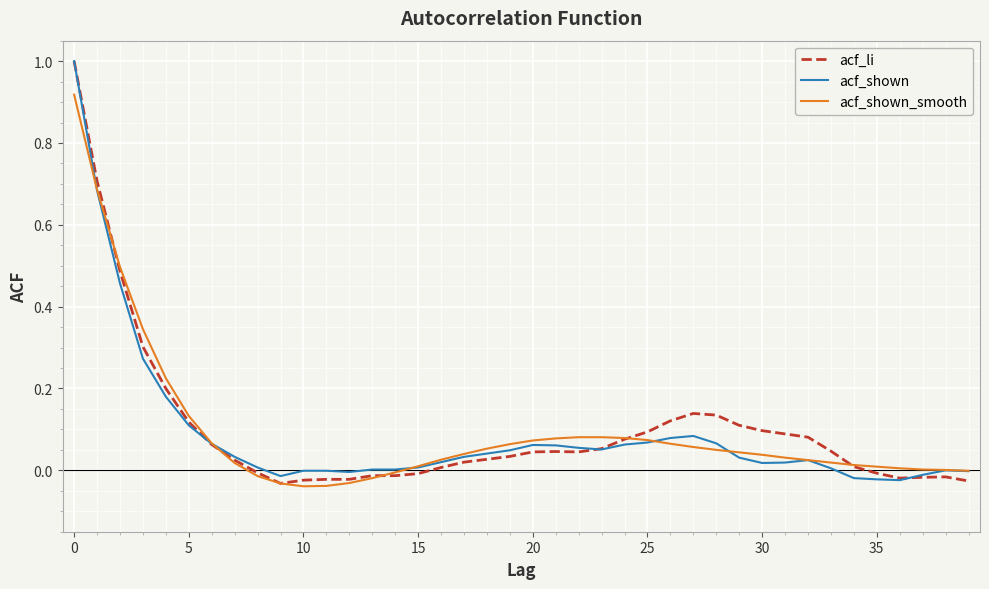

Which series has the widest spread of values?

acf_li